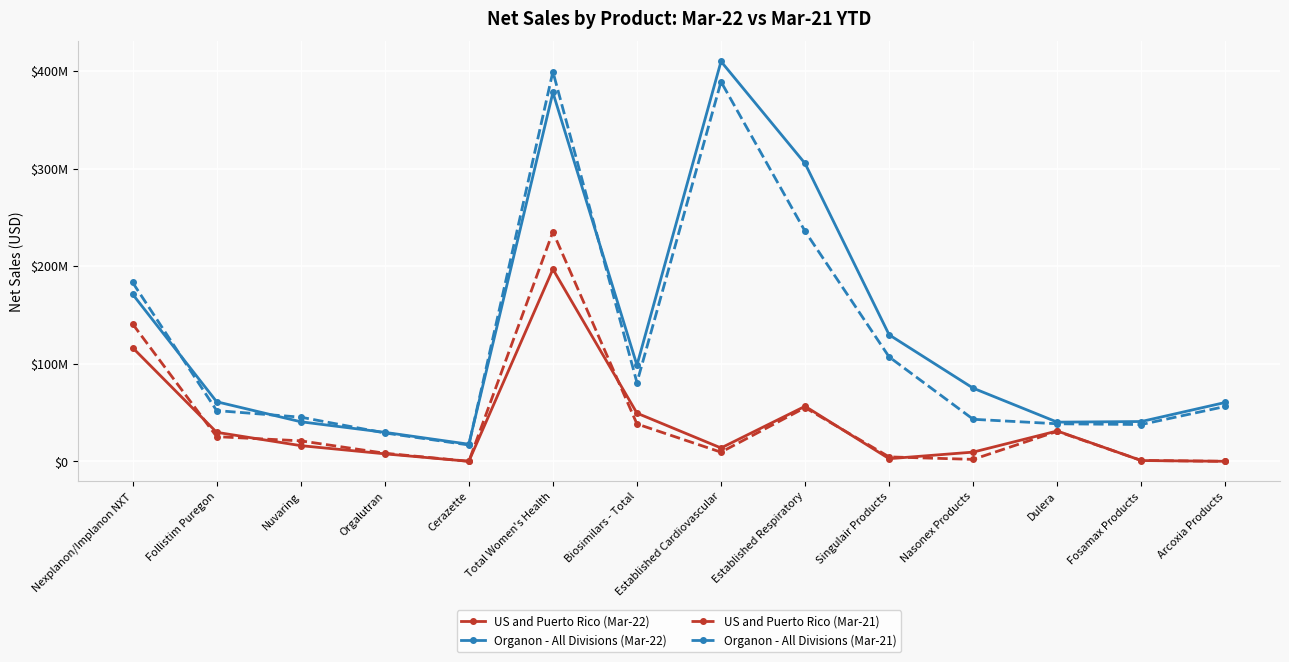

Which series has the largest total across all categories?

Organon - All Divisions (Mar-22)